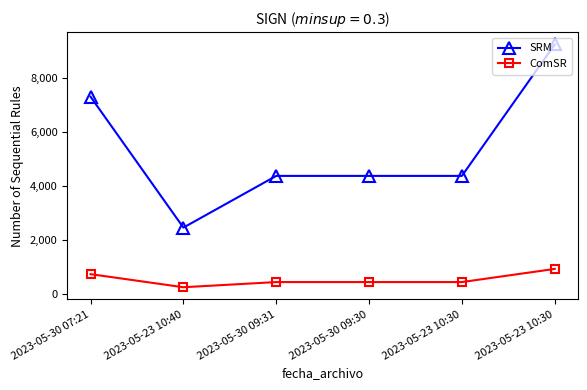

What is the maximum value shown in the chart?

9260